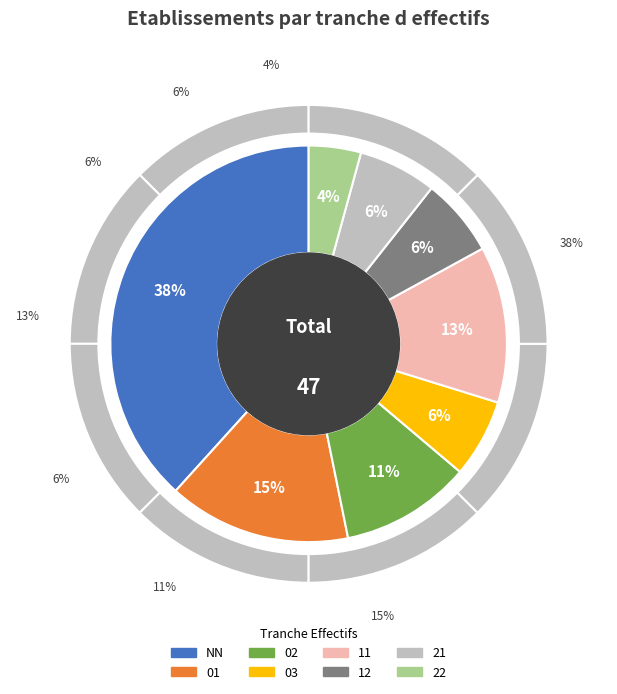

Which slice is the largest?

NN